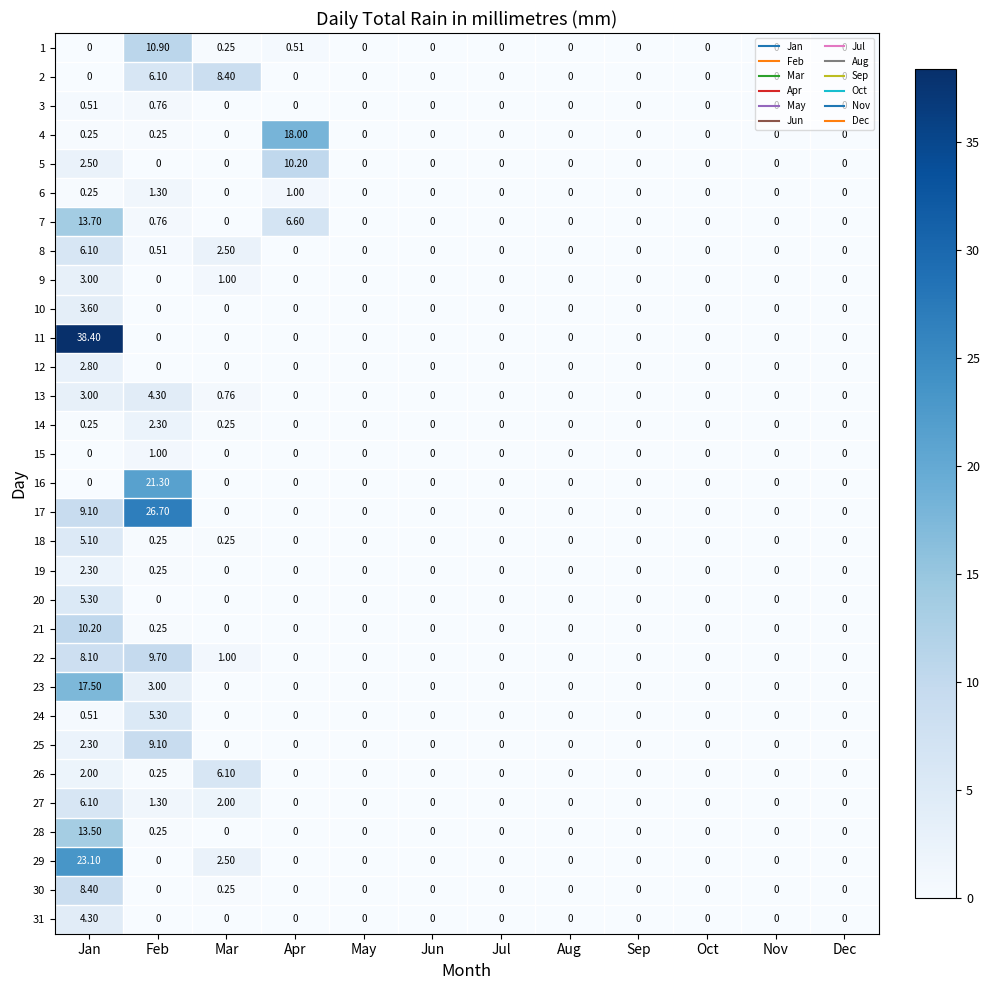

Is the value of 19 at Feb greater than the value of 20 at Nov?

Yes